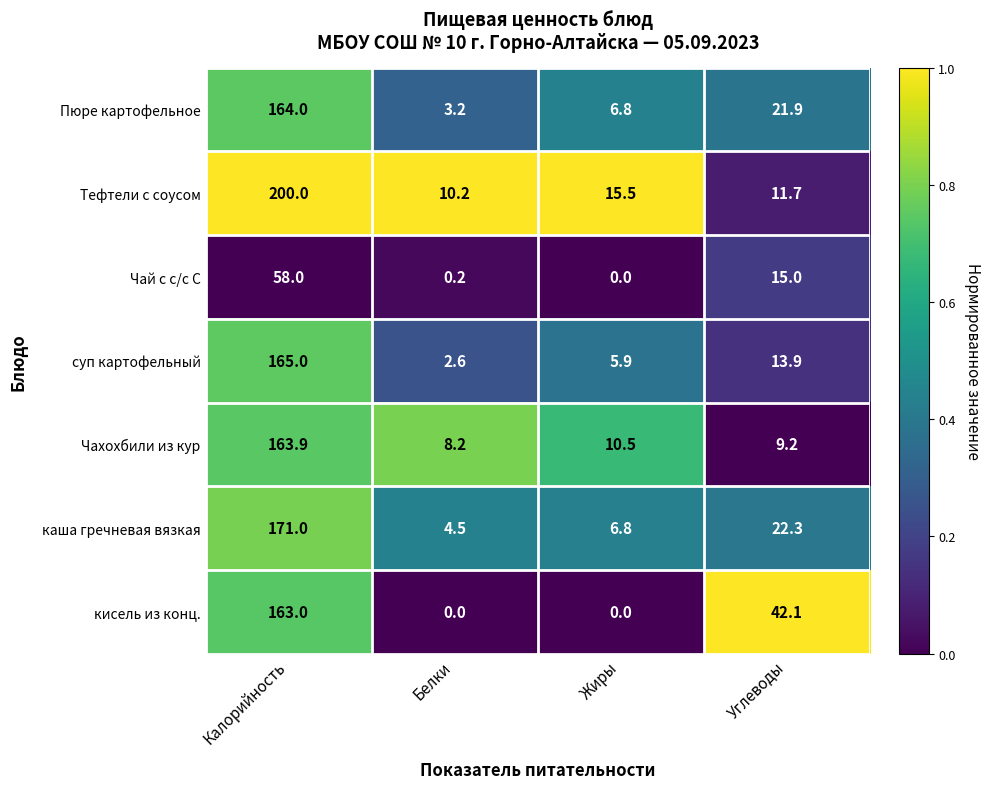

Between Калорийность and Углеводы, which series saw the biggest shift?

Тефтели с соусом